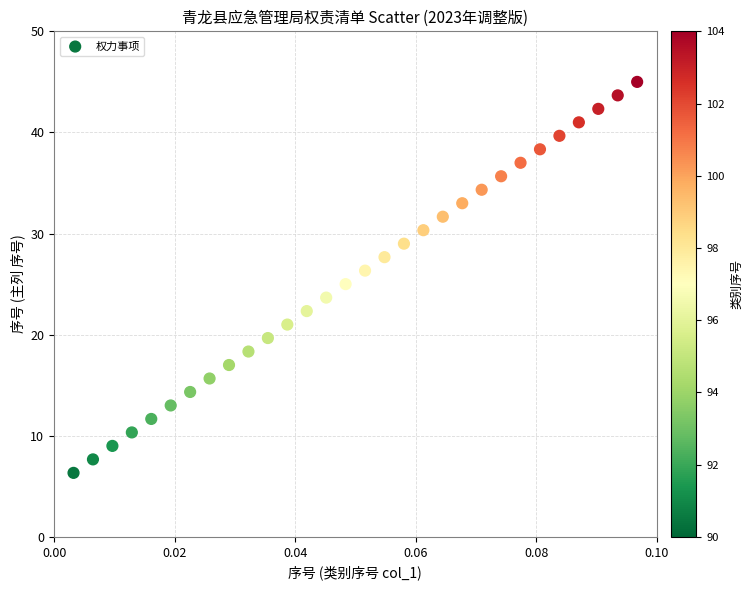

What is the range of Y values (max minus min)?

38.7